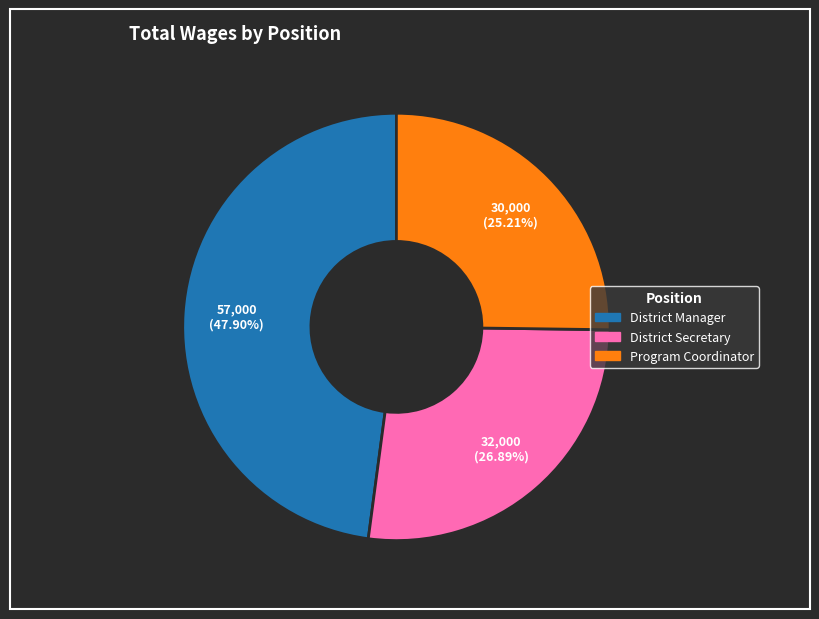

Rank the categories by value from highest to lowest.

District Manager, District Secretary, Program Coordinator